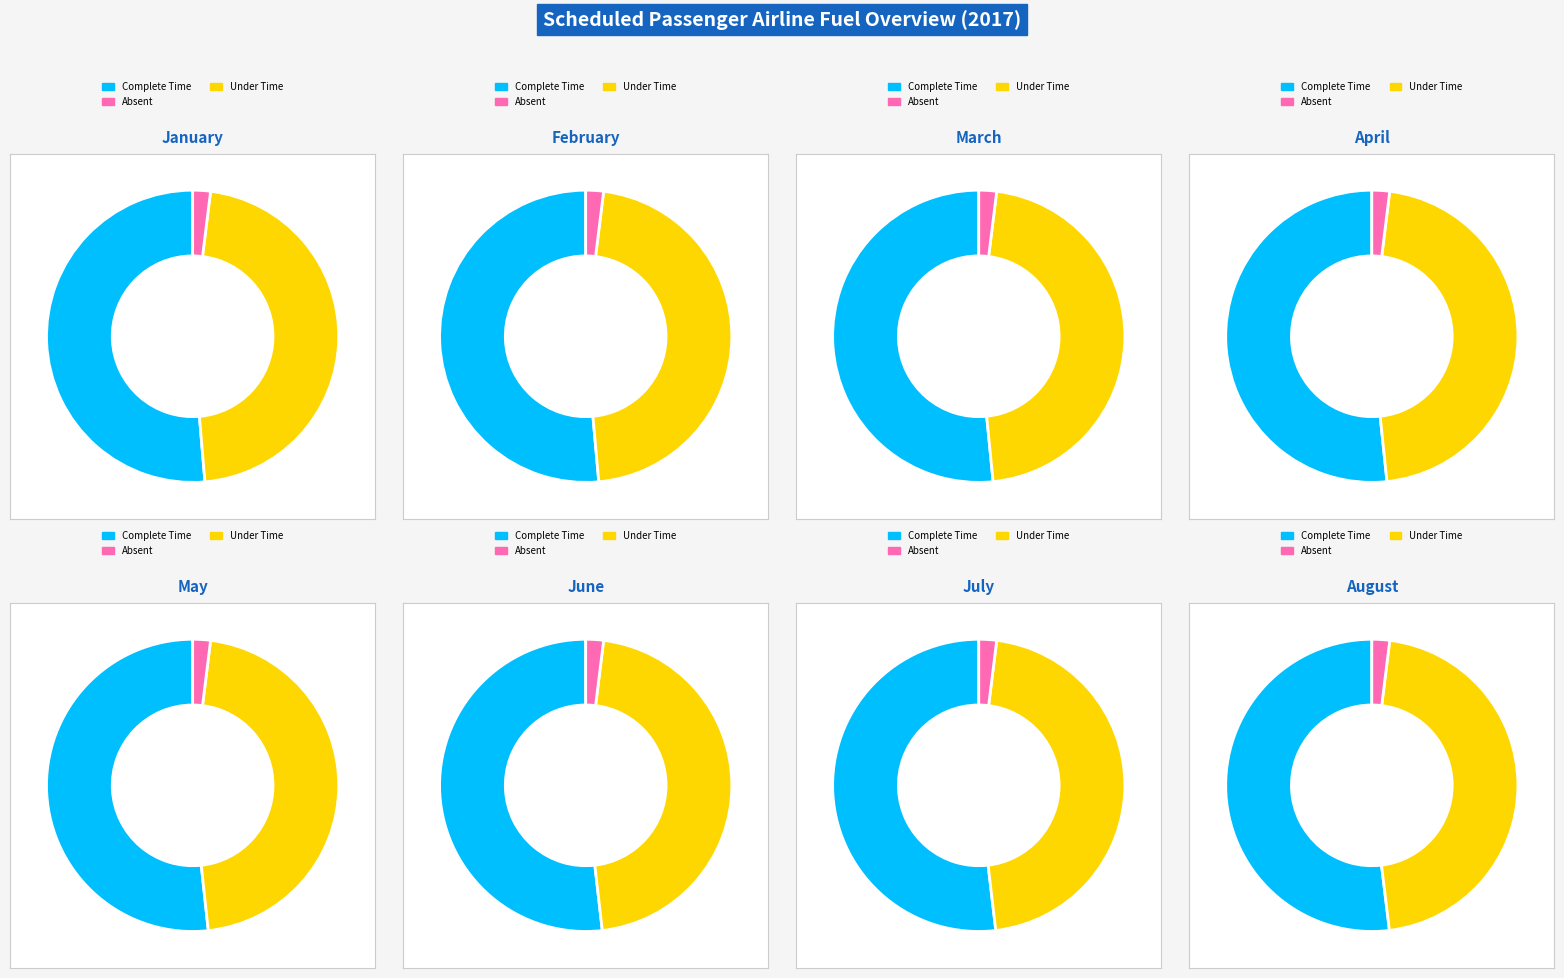

Does any single category account for the majority?

No